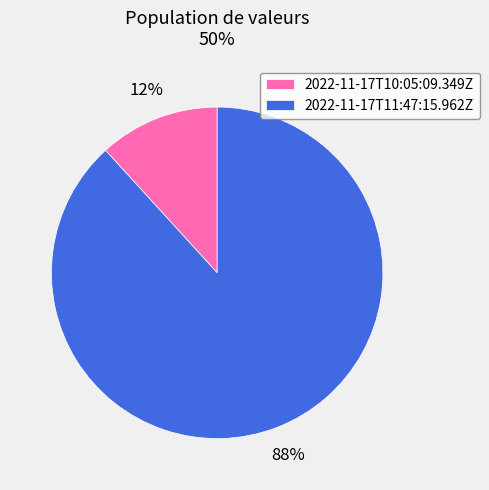

To the nearest percent, what is the average slice percentage?

50%